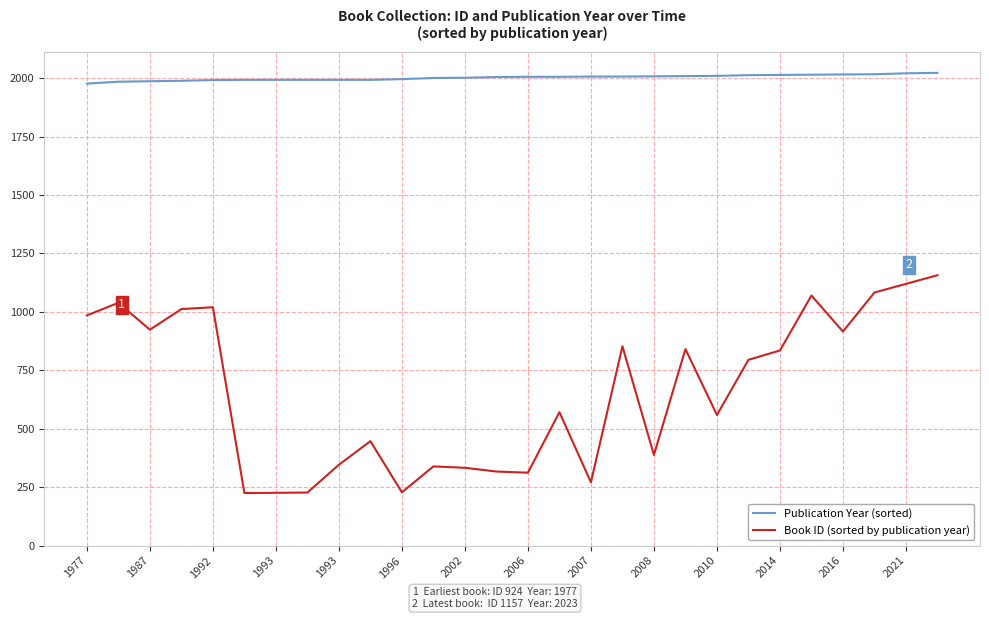

Rank the series by their maximum value, from lowest to highest.

Book ID (sorted by publication year), Publication Year (sorted)